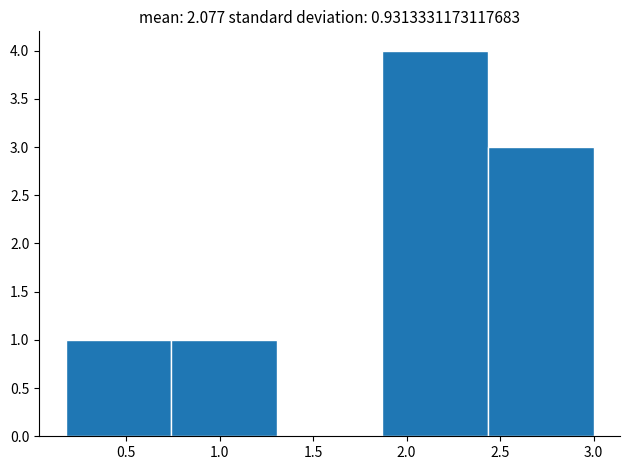

Reading left to right, list every bar in this chart as the range it spans on the x-axis followed by its height. Neither the bar edges nor the heights are printed on the chart, so give them approximately, as read against the axes.

0.20 to 0.75: 1
0.75 to 1.30: 1
1.30 to 1.85: 0
1.85 to 2.45: 4
2.45 to 3.00: 3